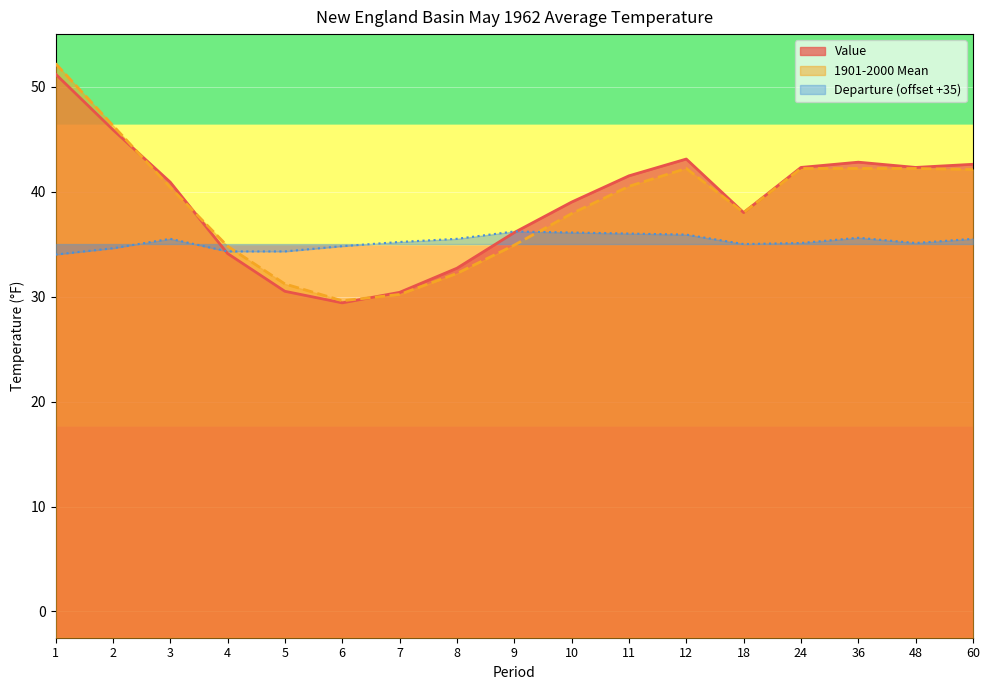

Which series ends up on top after the final intersection of Value and 1901-2000 Mean?

Value